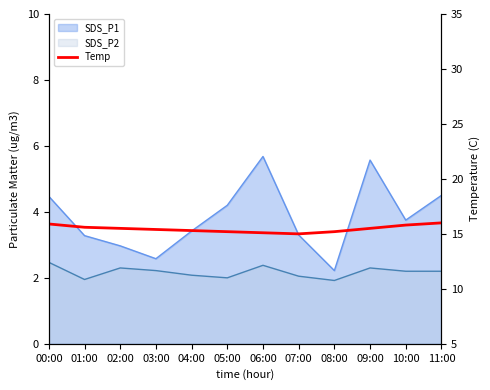

What is the label of the 9th point from the left?

08:00